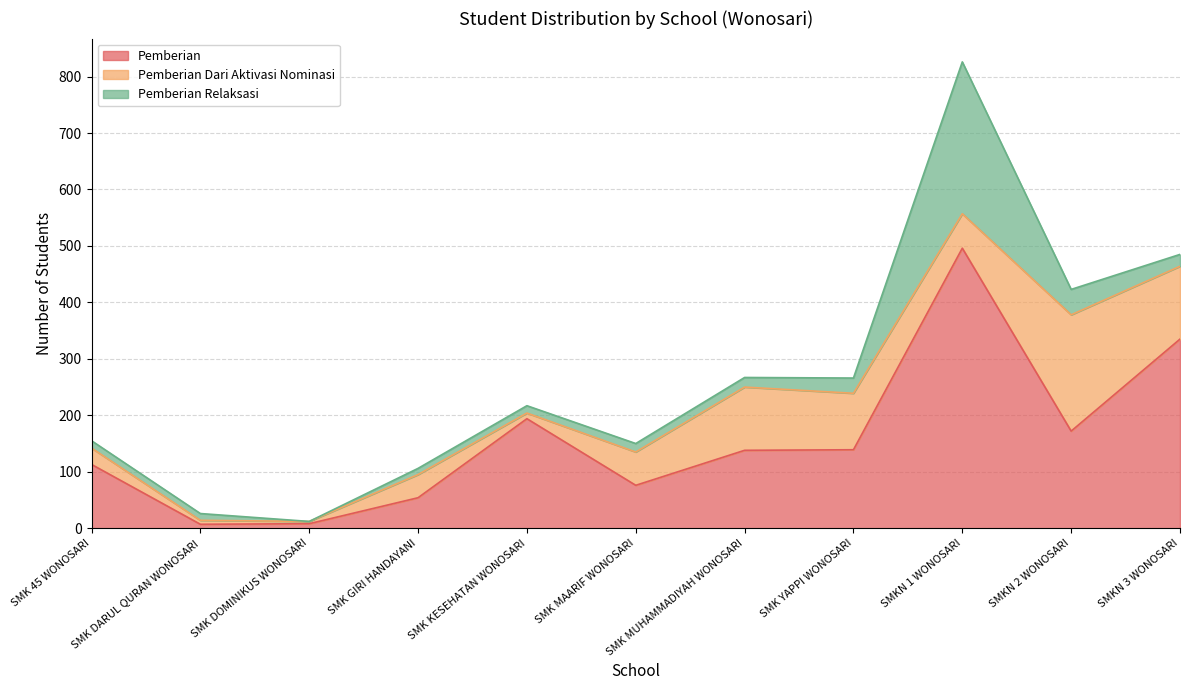

What is the difference between the highest and lowest values at SMKN 1 WONOSARI?

435